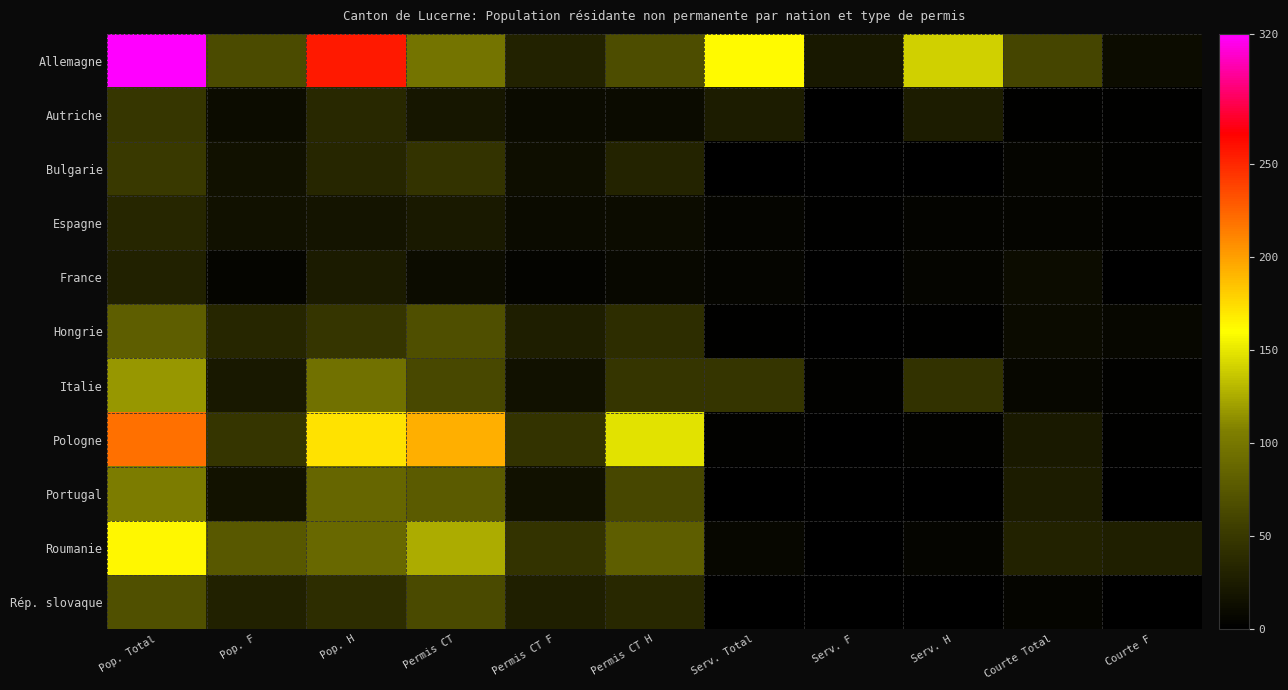

Which has a higher value, Serv. F or Courte Total?

Courte Total